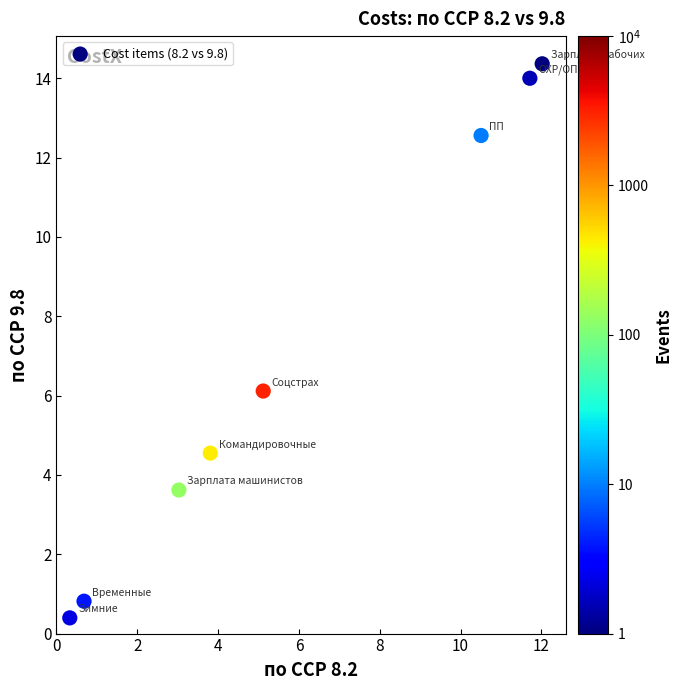

What Y value in the scatter plot is closest to 7?

6.1